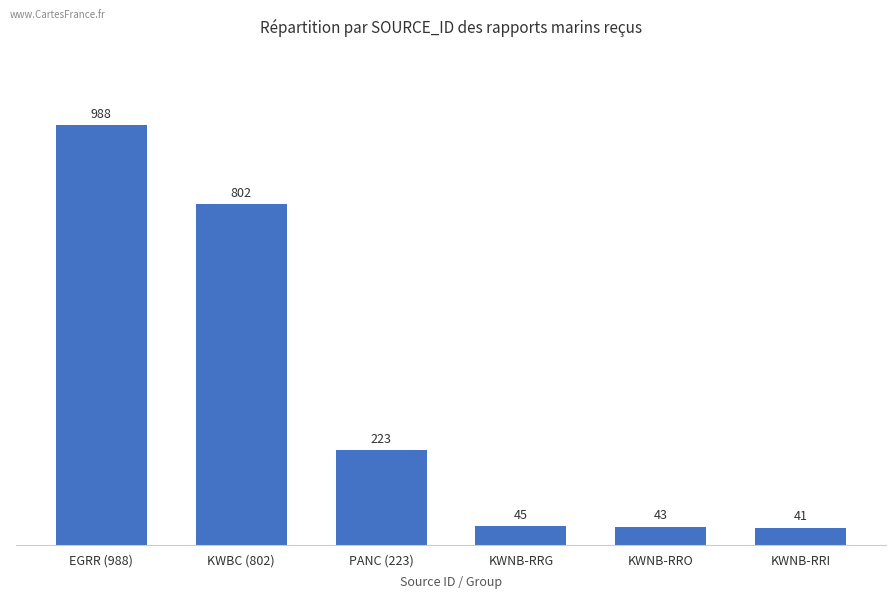

Reading left to right, list all the values displayed in this chart.

EGRR (988)=988	KWBC (802)=802	PANC (223)=223	KWNB-RRG=45	KWNB-RRO=43	KWNB-RRI=41